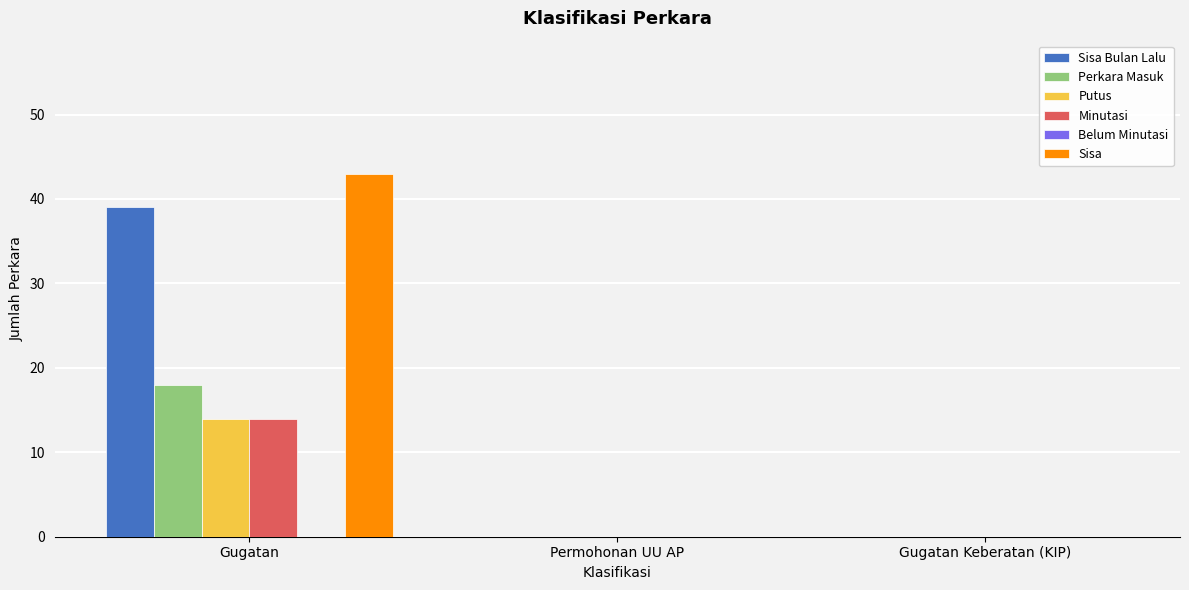

Which series has the largest total across all categories?

Sisa